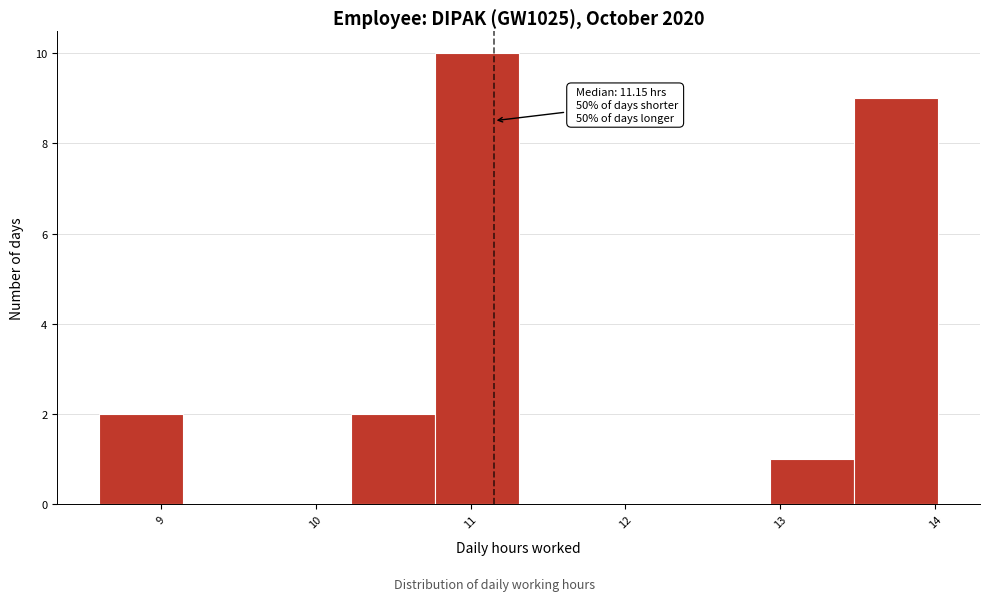

Over which range of the x-axis is the bar tallest?

10.8 to 11.3